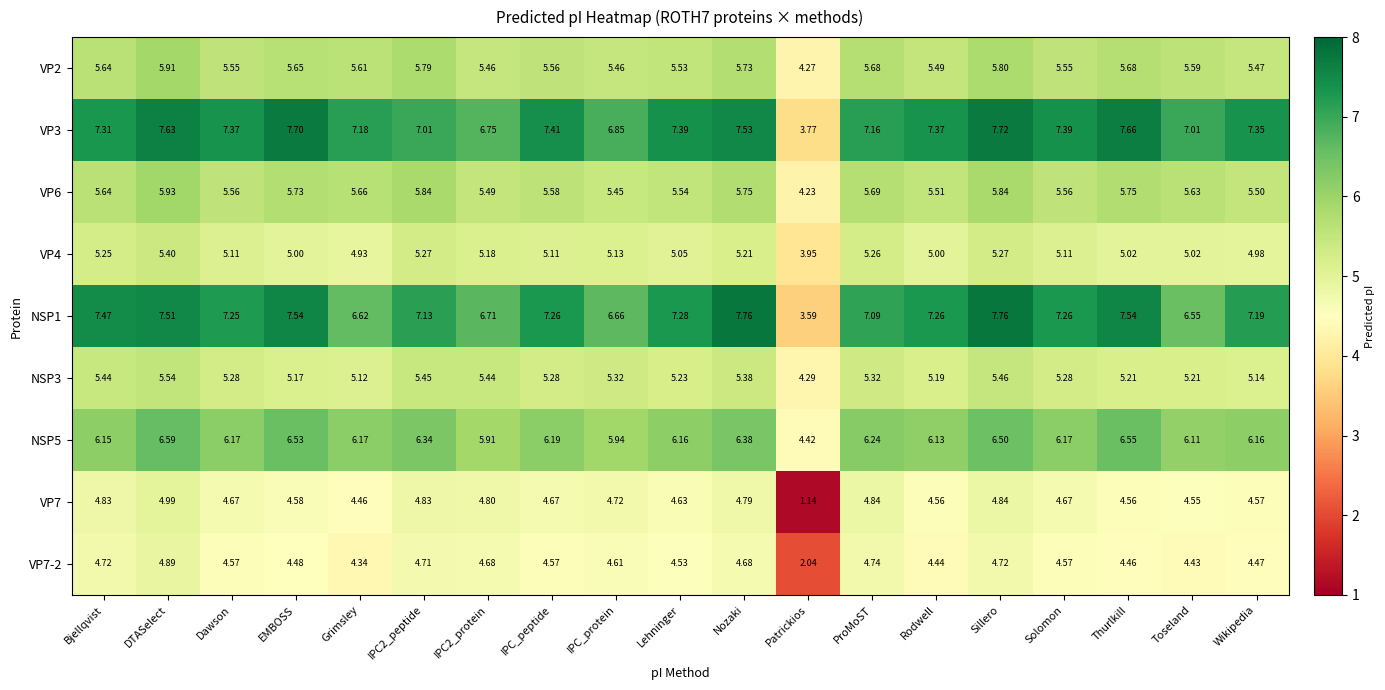

Which label corresponds to the smallest value in the chart?

Patrickios